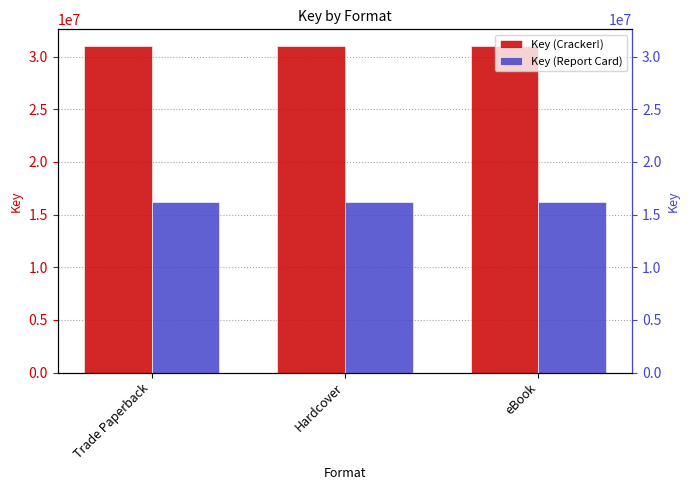

Reading left to right, extract all data points from this chart.

Key (Cracker!): 31041879	31041879	31041879
Key (Report Card): 16220892	16220892	16220892